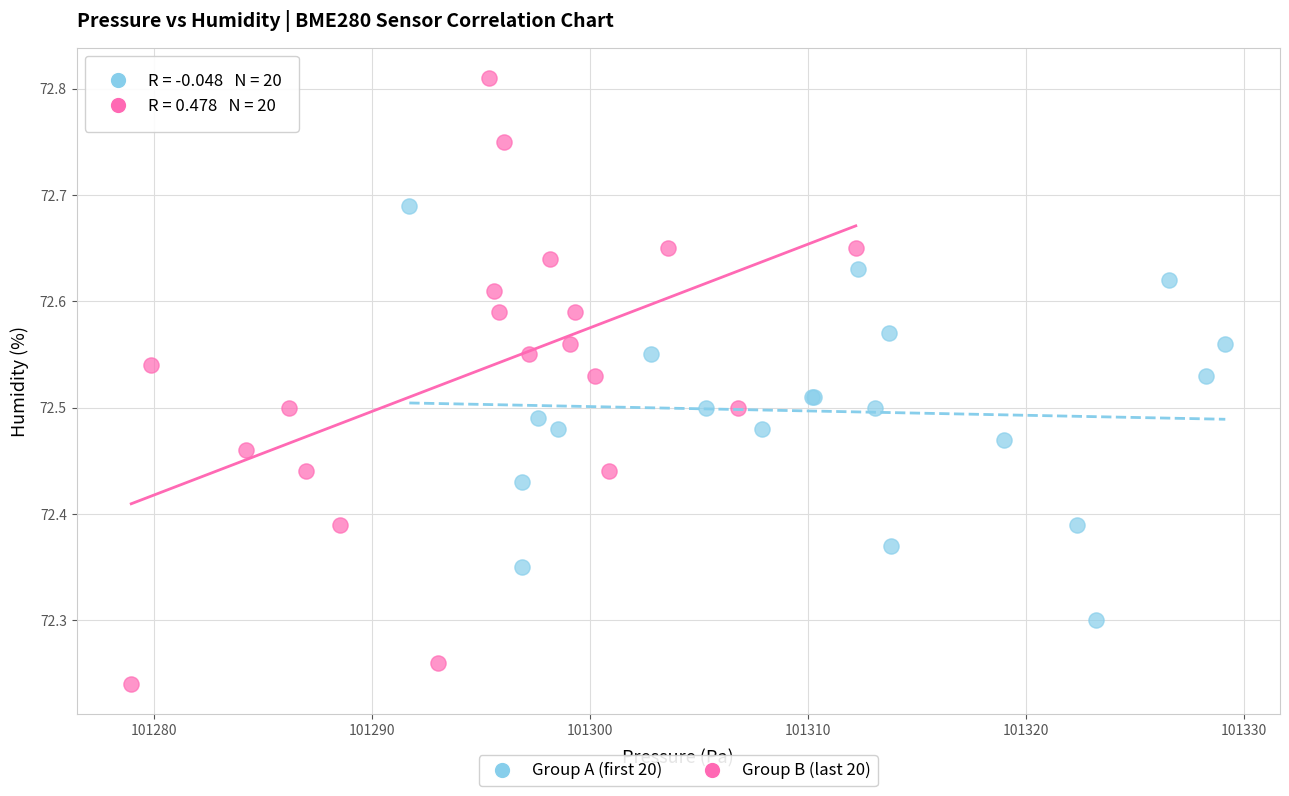

Which series reaches the maximum Y coordinate?

Group B (last 20)